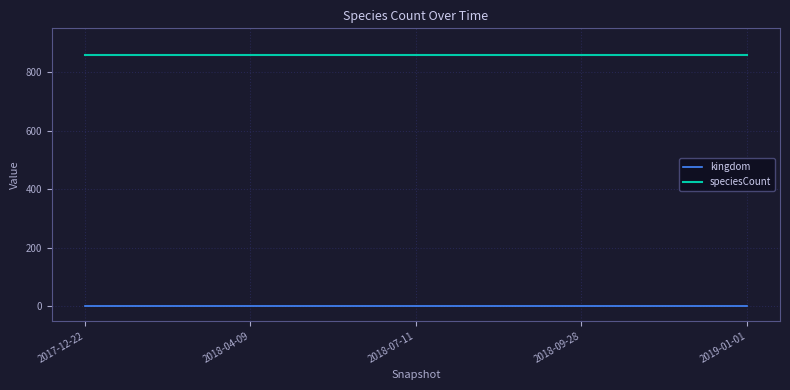

What are all the series names shown in the legend?

kingdom, speciesCount